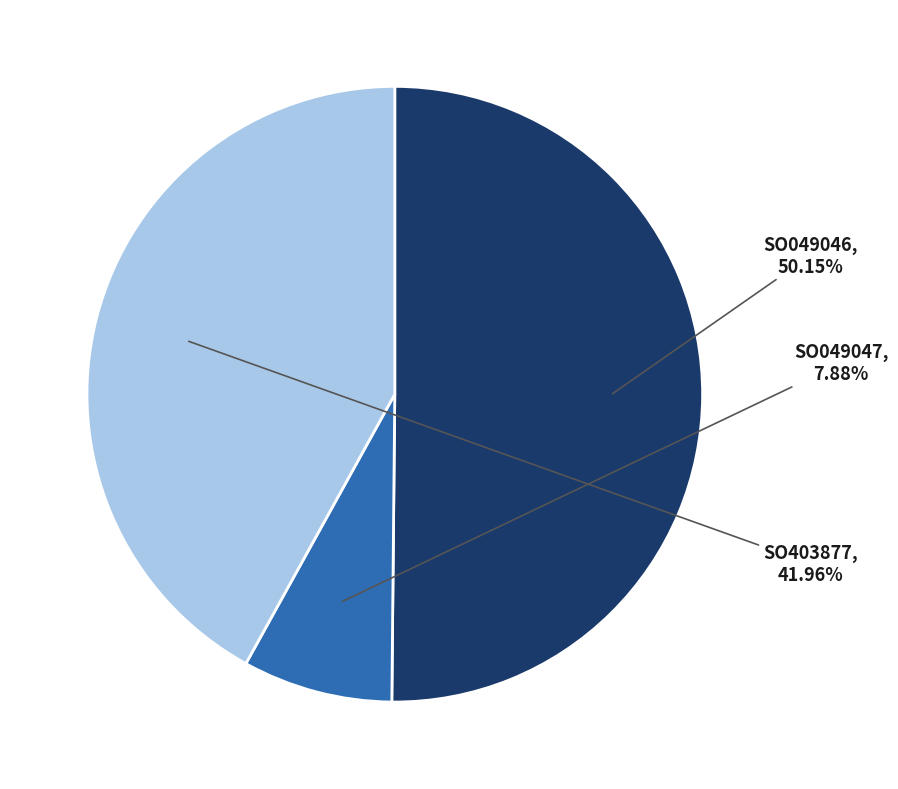

Is there a majority slice in this chart?

Yes